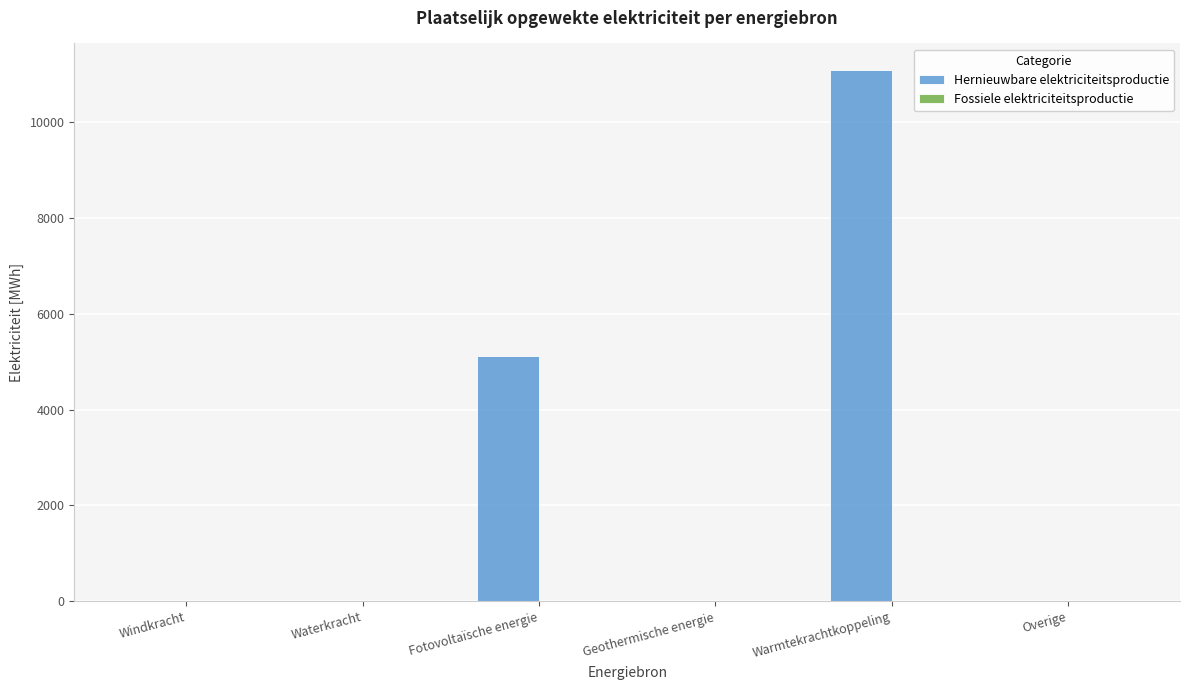

What is the change in value from Windkracht to Warmtekrachtkoppeling?

+11074.5